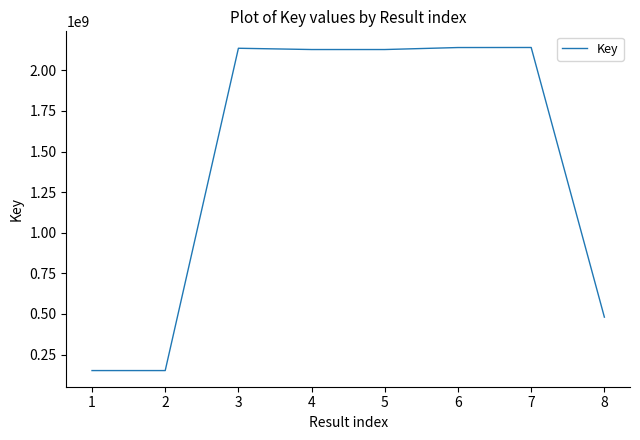

The value at 2 is 151378526. True or false?

True